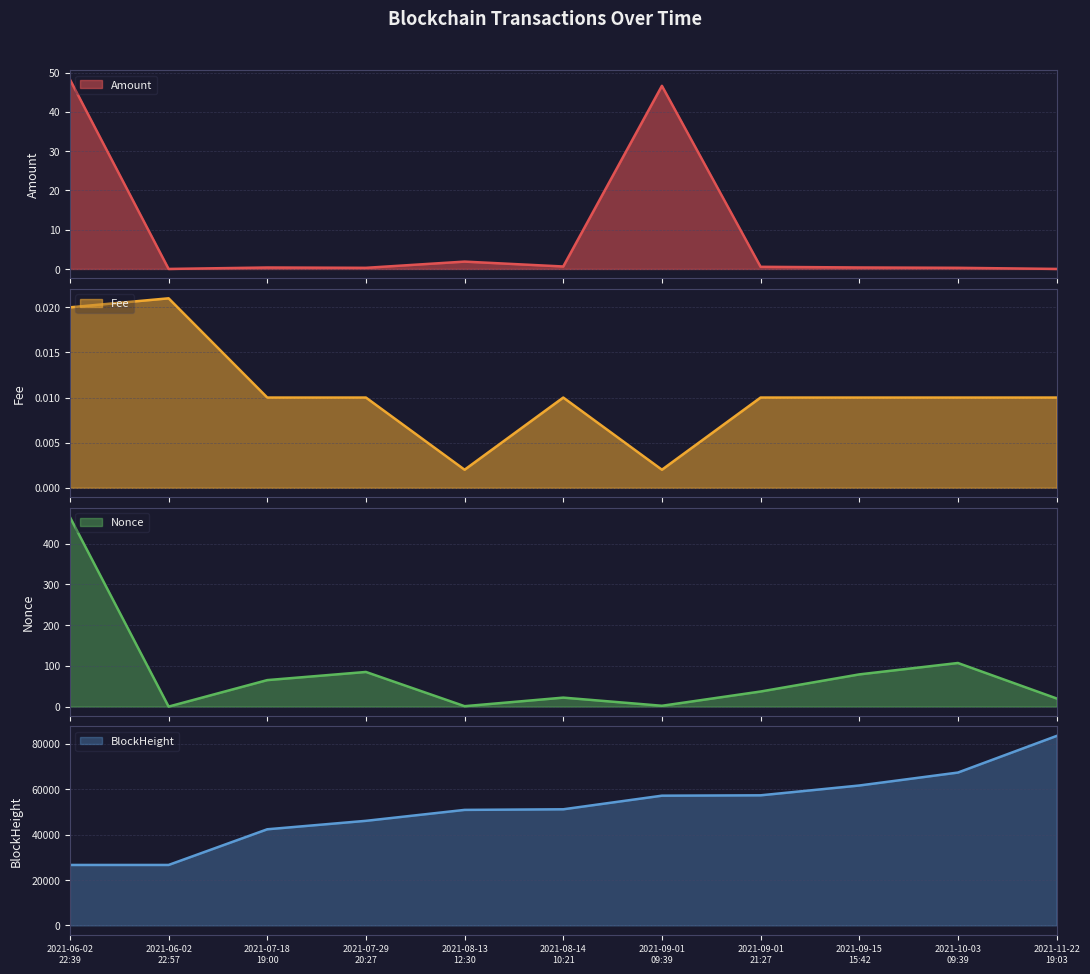

Which series has the widest spread of values?

BlockHeight